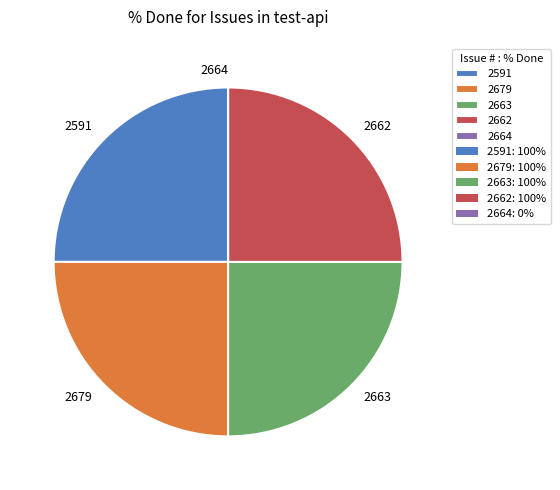

Does 2591 represent more than half of the total?

No